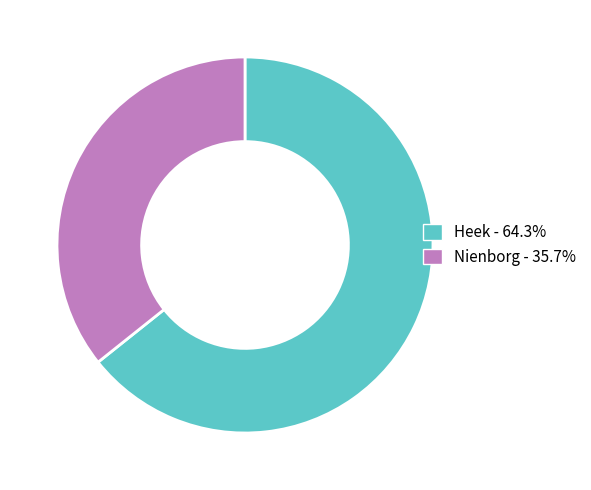

Which slice is the largest?

Heek